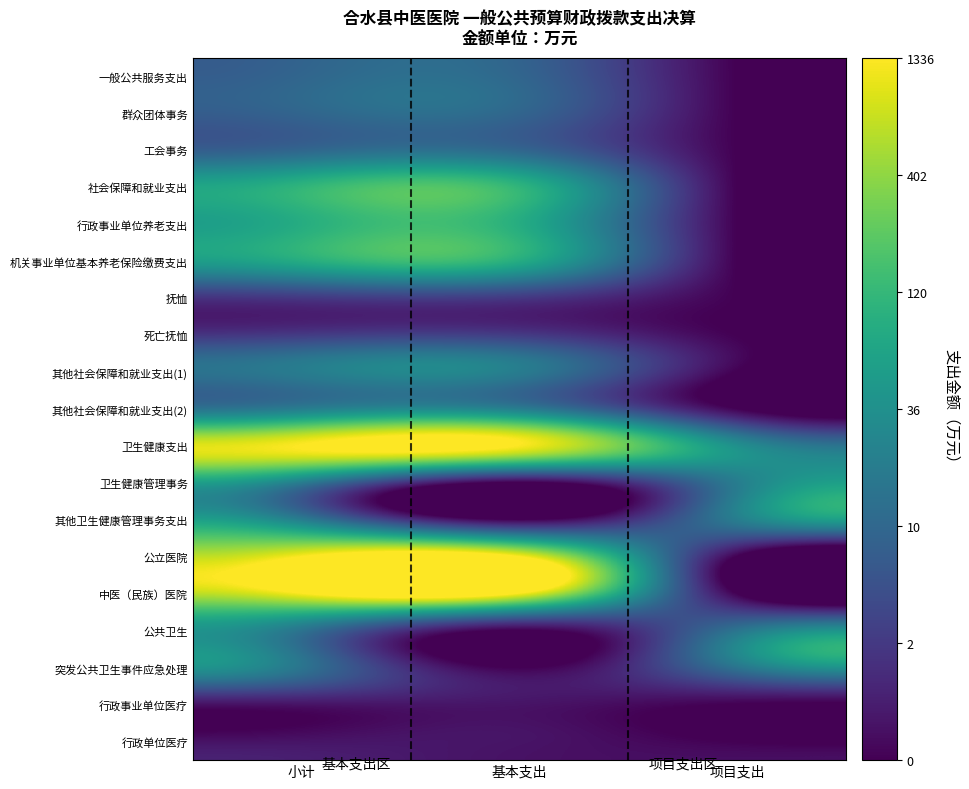

Reading right to left, what are all the values shown in this chart?

一般公共服务支出: 项目支出=0.0	基本支出=2.4	小计=2.4
群众团体事务: 项目支出=0.0	基本支出=2.4	小计=2.4
工会事务: 项目支出=0.0	基本支出=2.4	小计=2.4
社会保障和就业支出: 项目支出=0.0	基本支出=4.7	小计=4.7
行政事业单位养老支出: 项目支出=0.0	基本支出=4.5	小计=4.5
机关事业单位基本养老保险缴费支出: 项目支出=0.0	基本支出=4.5	小计=4.5
抚恤: 项目支出=0.0	基本支出=1.2	小计=1.2
死亡抚恤: 项目支出=0.0	基本支出=1.2	小计=1.2
其他社会保障和就业支出(1): 项目支出=0.0	基本支出=3.0	小计=3.0
其他社会保障和就业支出(2): 项目支出=0.0	基本支出=3.0	小计=3.0
卫生健康支出: 项目支出=3.6	基本支出=7.2	小计=7.2
卫生健康管理事务: 项目支出=3.0	基本支出=0.0	小计=3.0
其他卫生健康管理事务支出: 项目支出=3.0	基本支出=0.0	小计=3.0
公立医院: 项目支出=0.0	基本支出=7.2	小计=7.2
中医（民族）医院: 项目支出=0.0	基本支出=7.2	小计=7.2
公共卫生: 项目支出=2.8	基本支出=0.0	小计=2.8
突发公共卫生事件应急处理: 项目支出=2.8	基本支出=0.0	小计=2.8
行政事业单位医疗: 项目支出=0.0	基本支出=0.4	小计=0.4
行政单位医疗: 项目支出=0.0	基本支出=0.4	小计=0.4